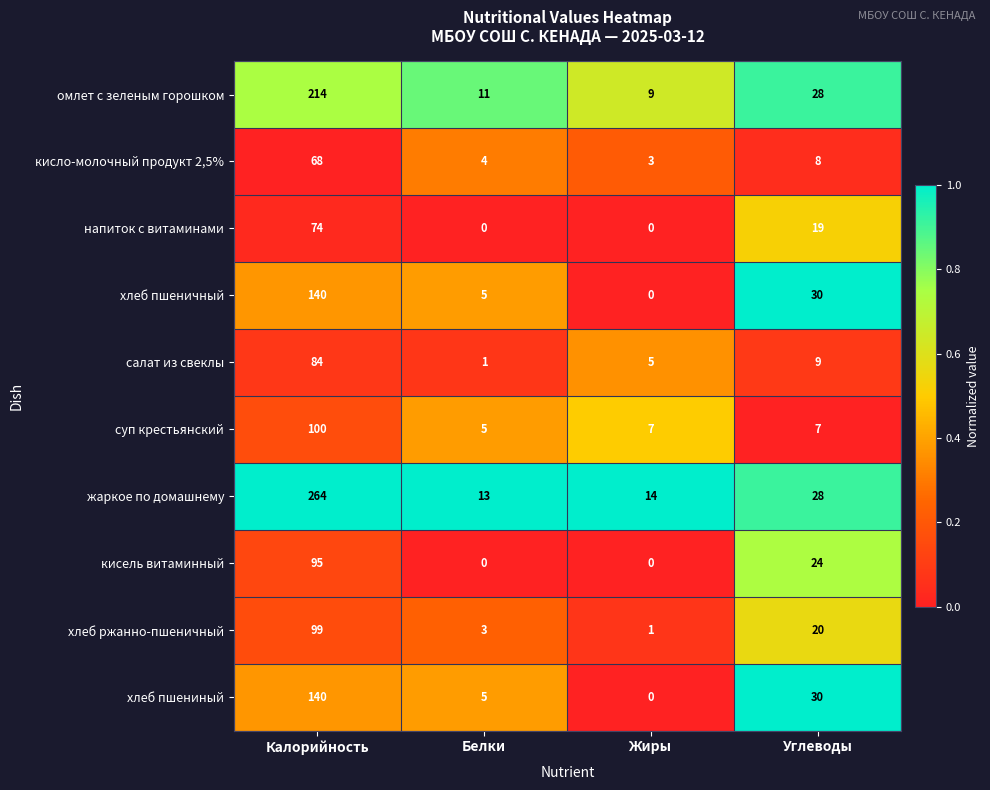

What is the sum of all суп крестьянский values?

119